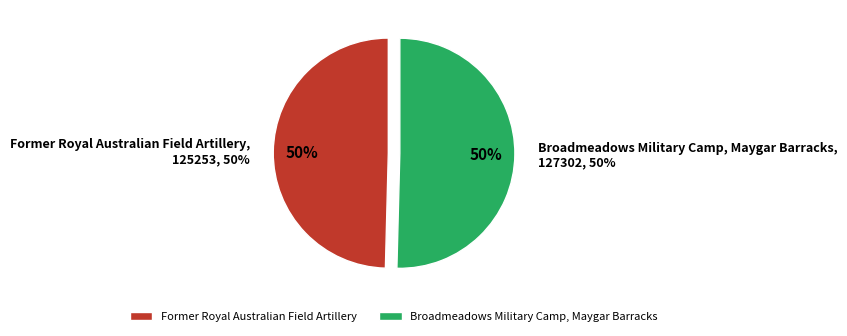

How much of the chart is everything except Former Royal Australian Field Artillery?

50.4%